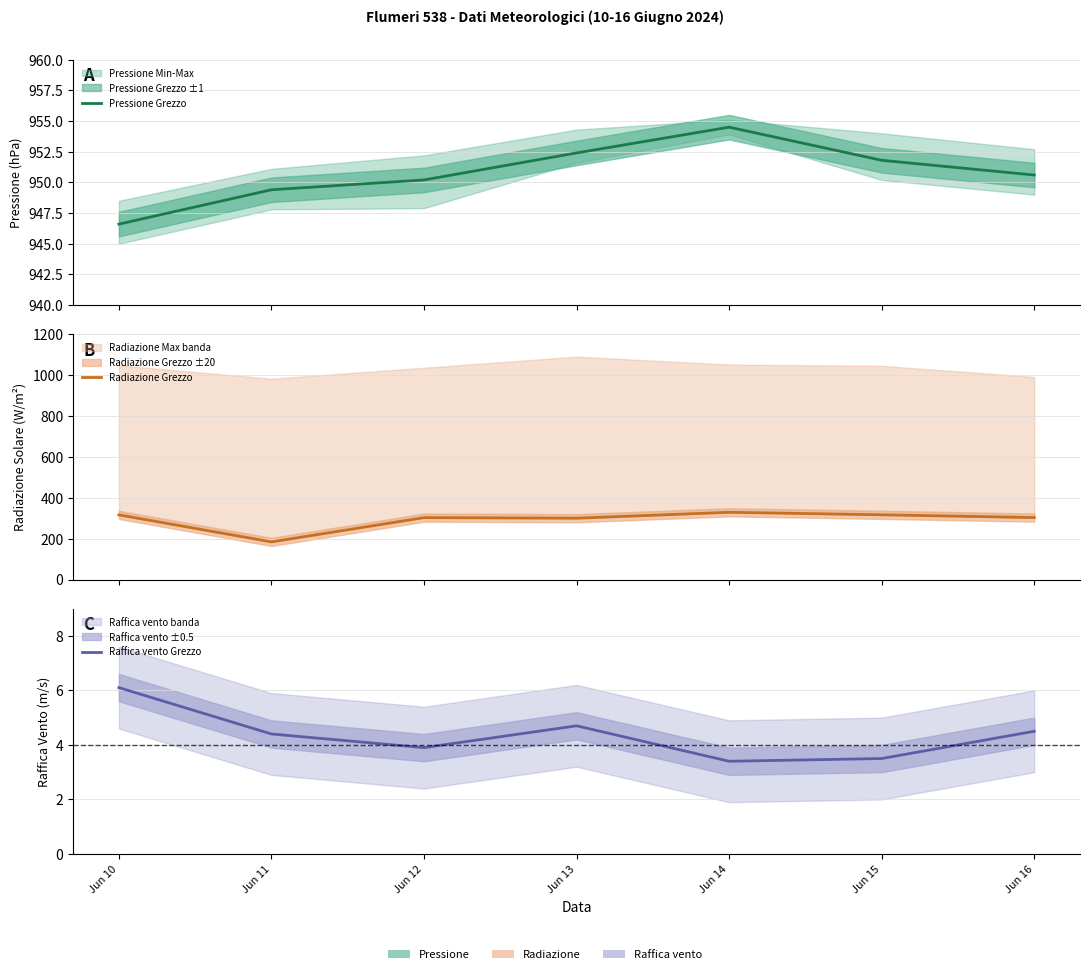

Between Jun 15 and Jun 12, which is larger?

Jun 15